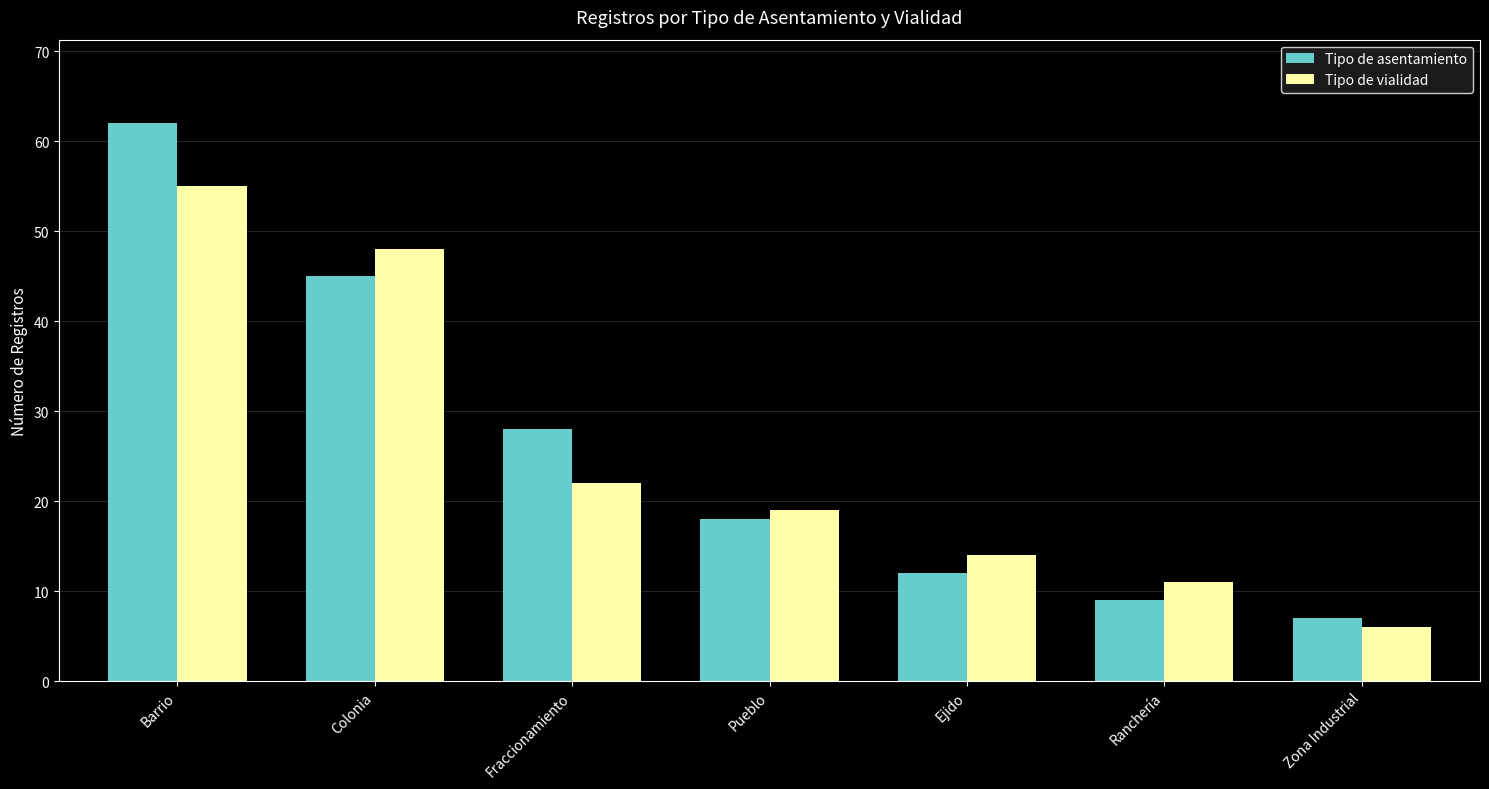

Are the bars horizontal?

No